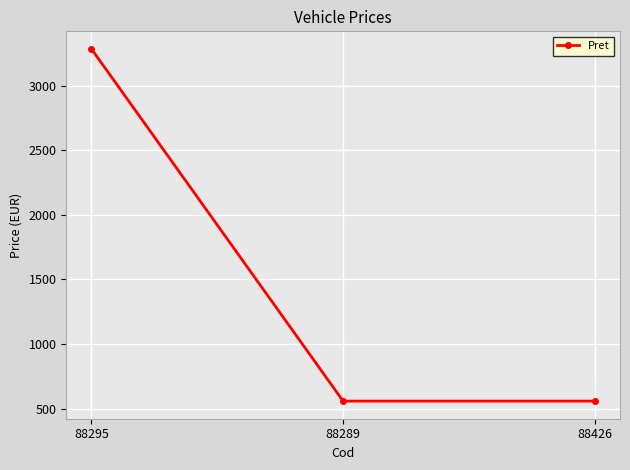

What is the label of the 1st point from the left?

88295